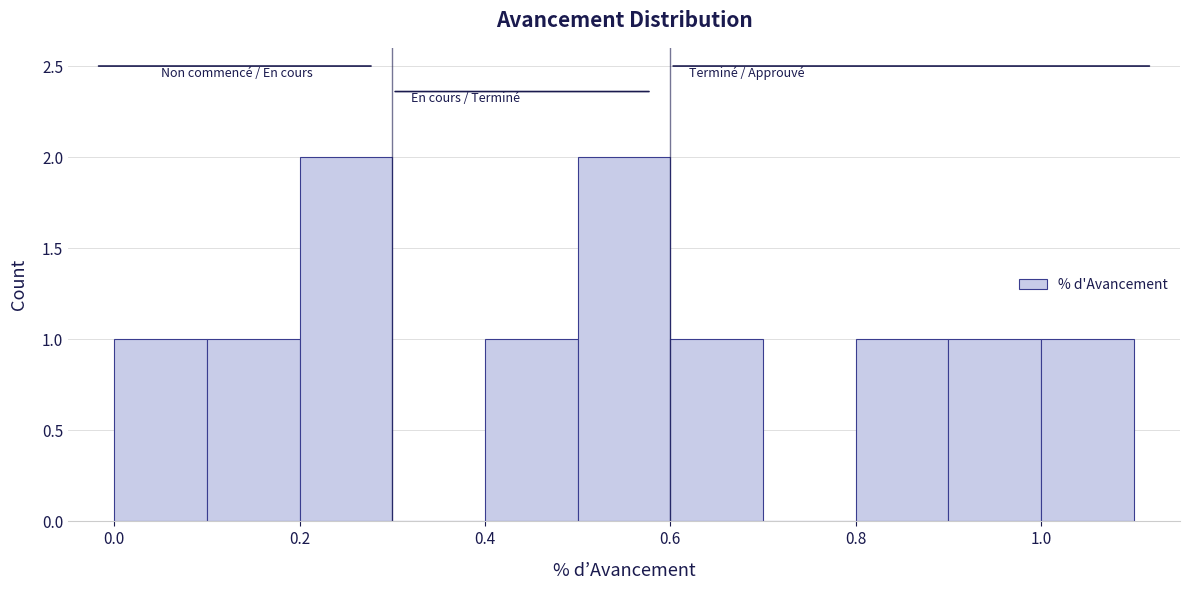

Reading left to right, list every bar in this chart as the range it spans on the x-axis followed by its height. The values are not printed on the chart, so give them approximately, as read against the axis.

0.0 to 0.1: 1
0.1 to 0.2: 1
0.2 to 0.3: 2
0.3 to 0.4: 0
0.4 to 0.5: 1
0.5 to 0.6: 2
0.6 to 0.7: 1
0.7 to 0.8: 0
0.8 to 0.9: 1
0.9 to 1.0: 1
1.0 to 1.1: 1